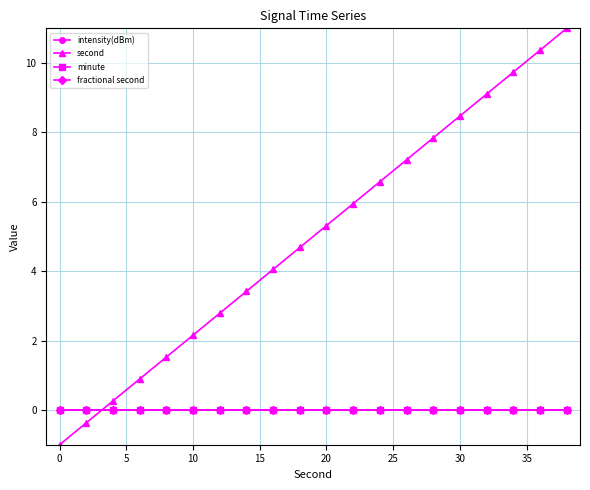

Is this an area chart (filled region under the line)?

No